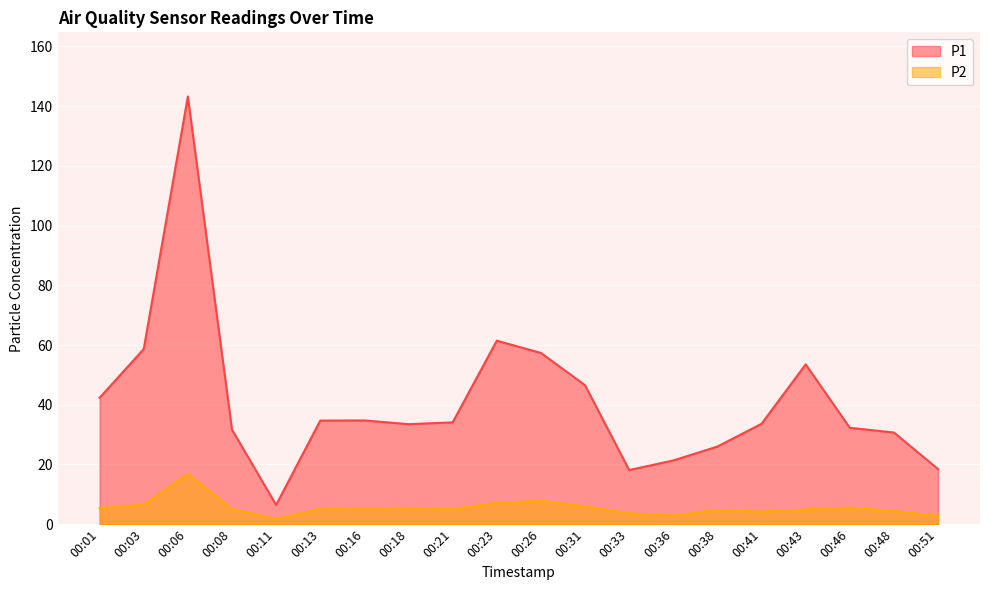

How many interior local valleys does the P2 series have?

4